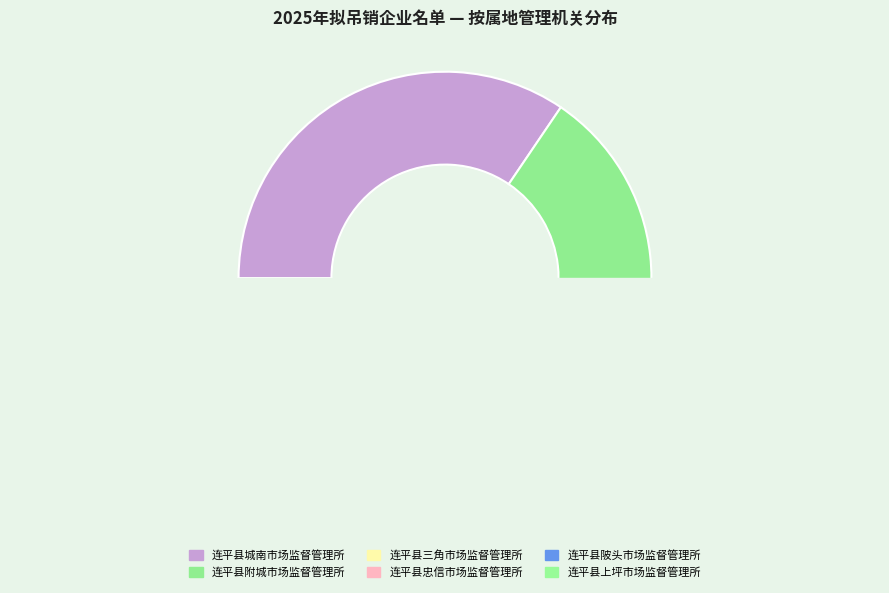

What is the largest slice in the pie chart?

连平县城南市场监督管理所